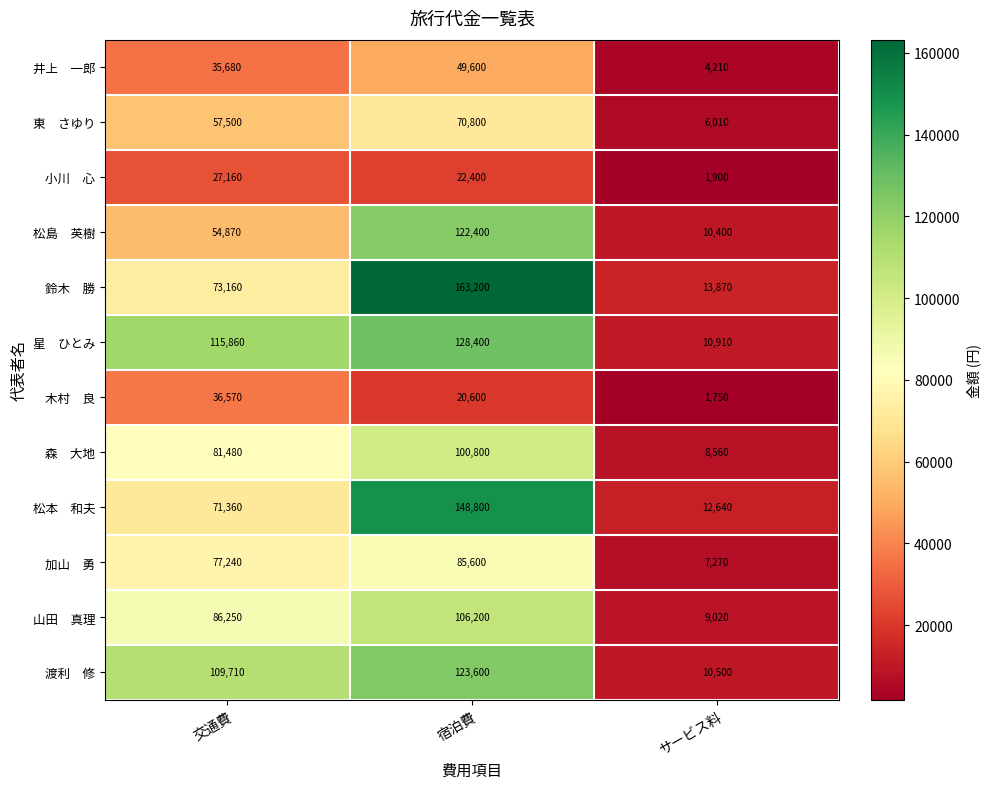

At which category is the sum across all series the highest?

宿泊費